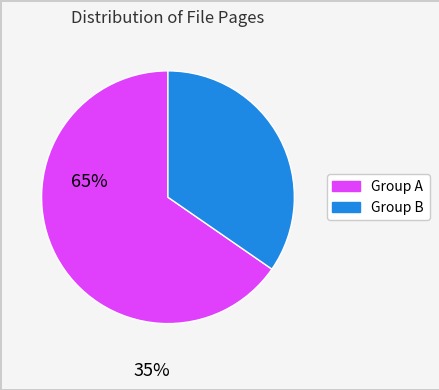

Is there any slice that represents more than half of the pie?

Yes